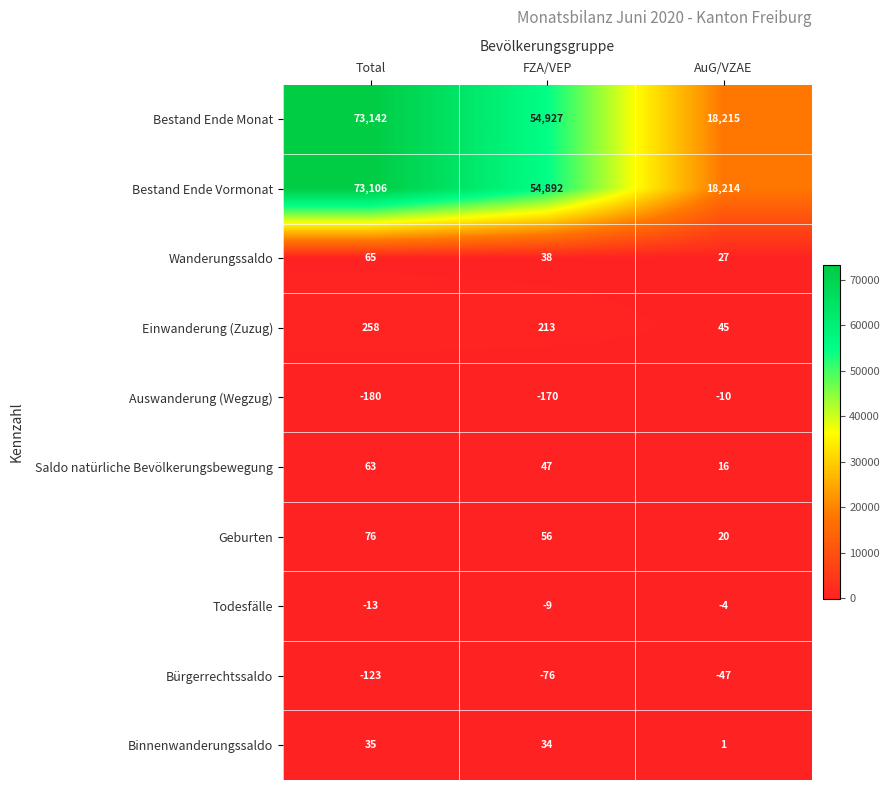

What is the difference between the highest and lowest values at AuG/VZAE?

18262